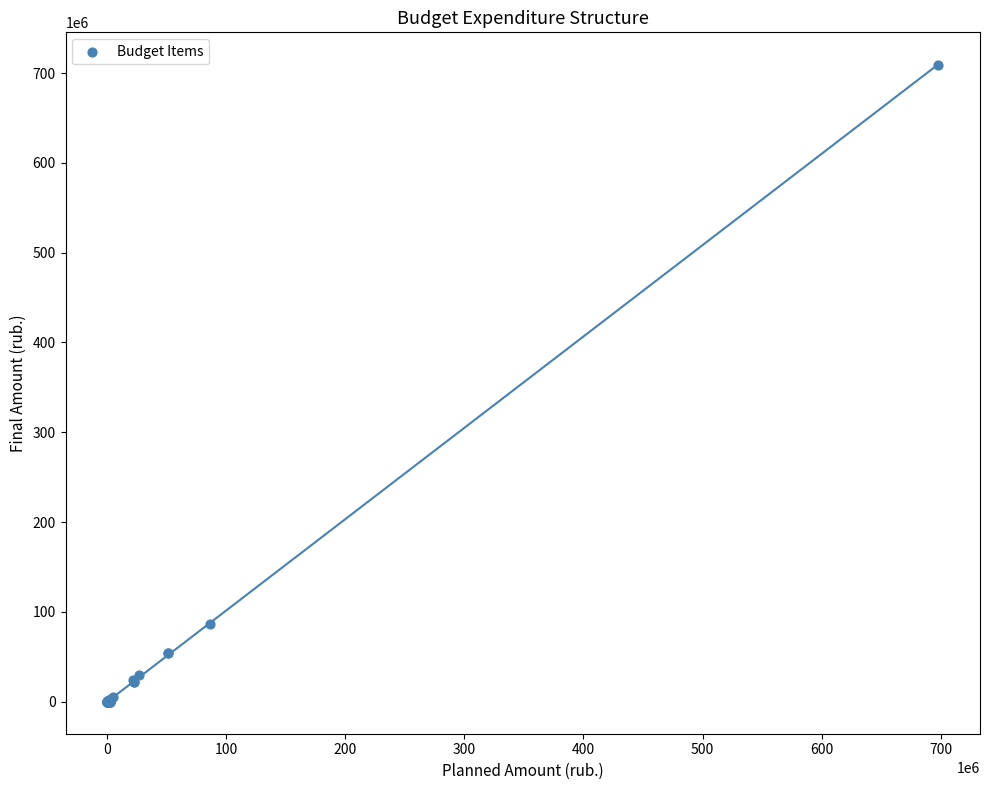

What Y value in the scatter plot is closest to 354783345?

86811850.8